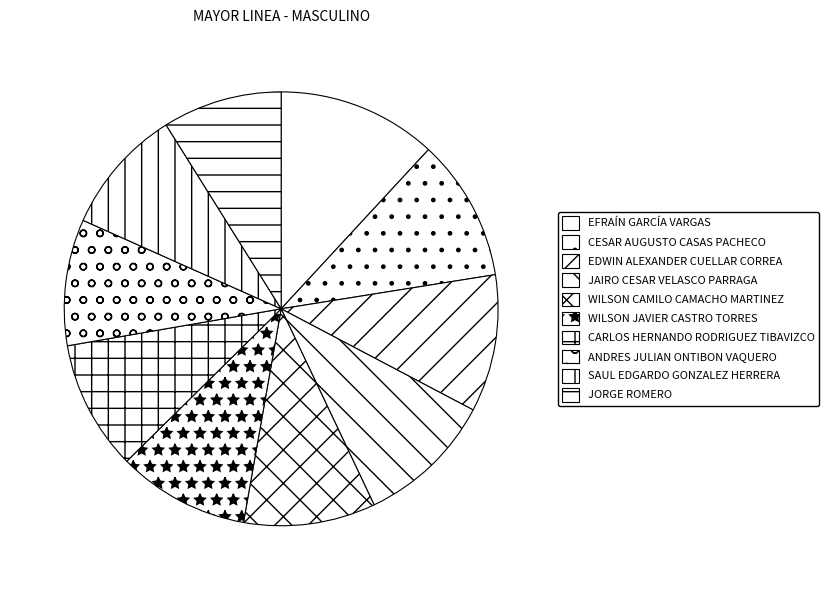

Which slice is the largest?

EFRAÍN GARCÍA VARGAS